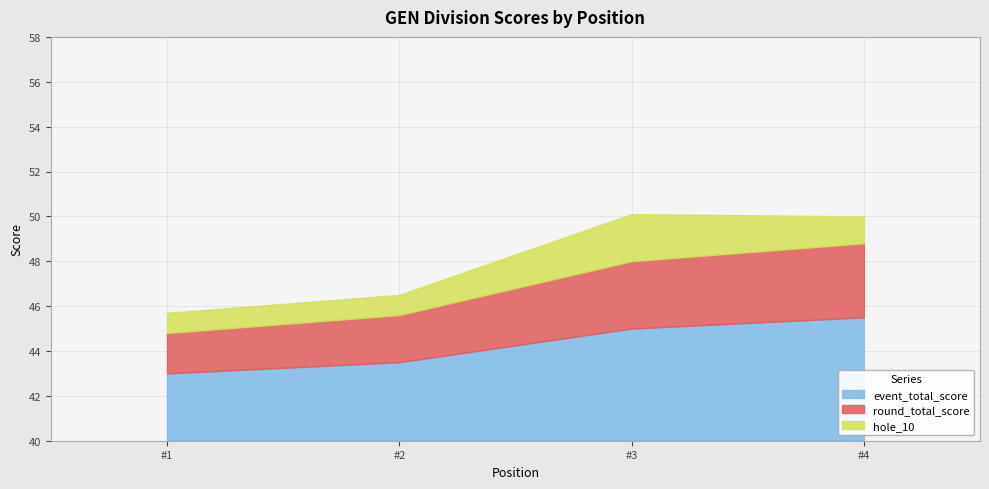

At which label is event_total_score closest to 4?

#2